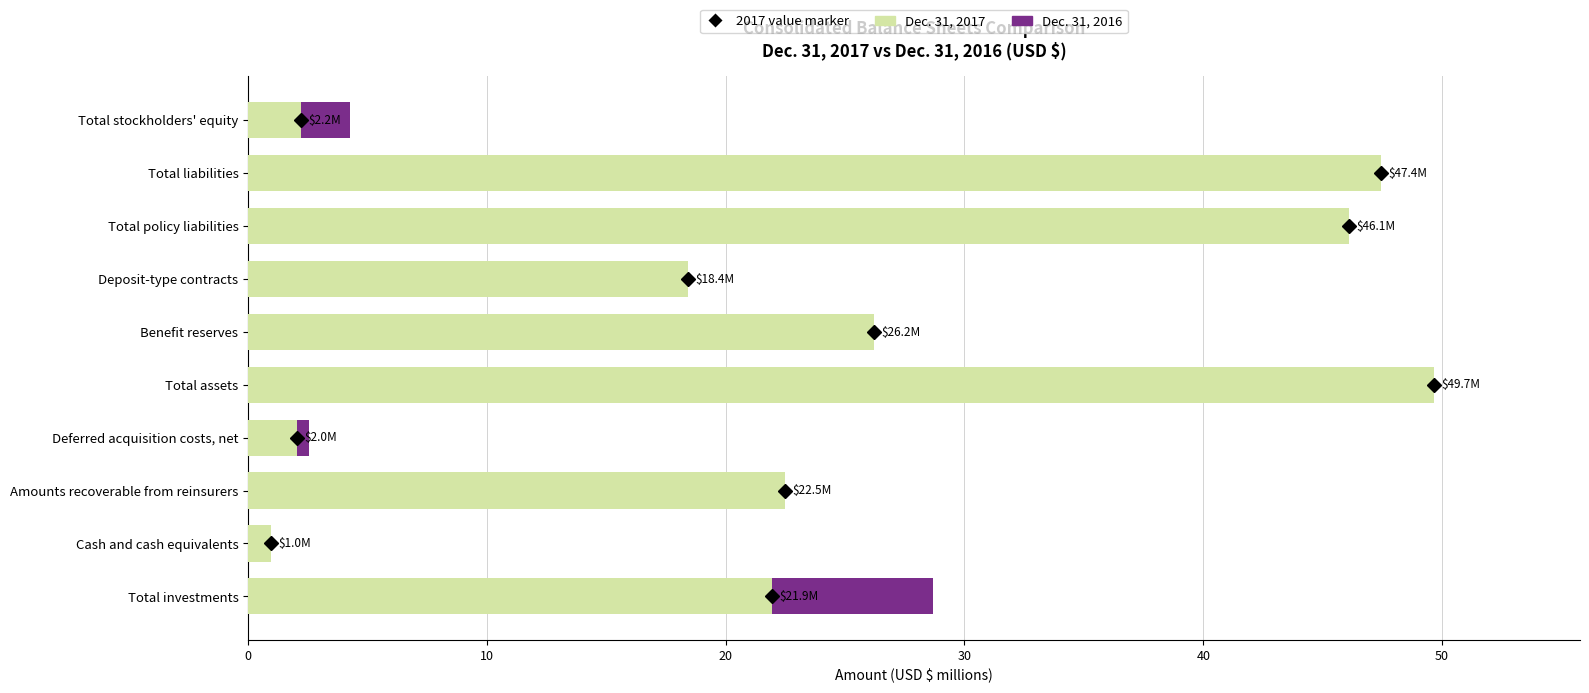

Which has a higher value, Amounts recoverable from reinsurers or Deposit-type contracts?

Deposit-type contracts